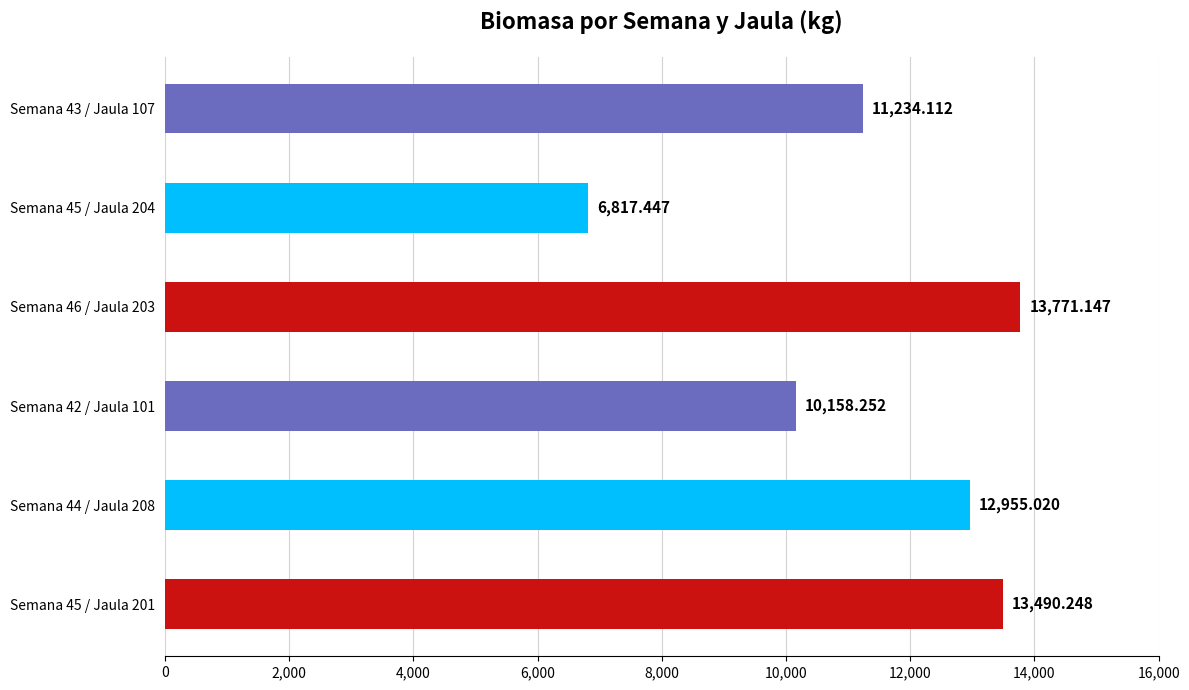

What is the average value?

11404.4